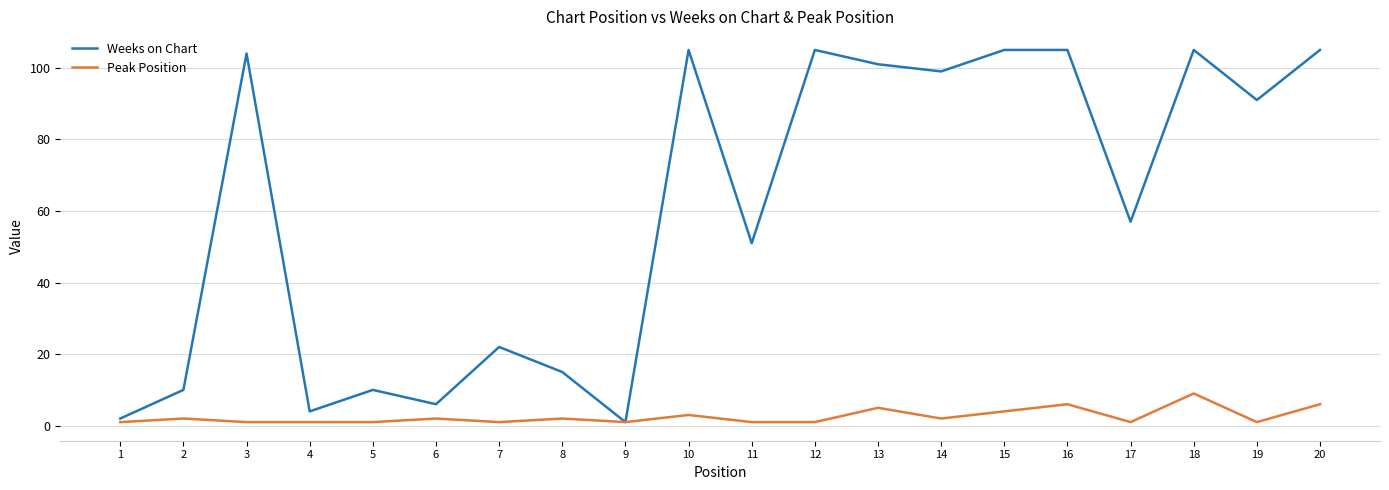

What is the highest value of the Weeks on Chart series?

105